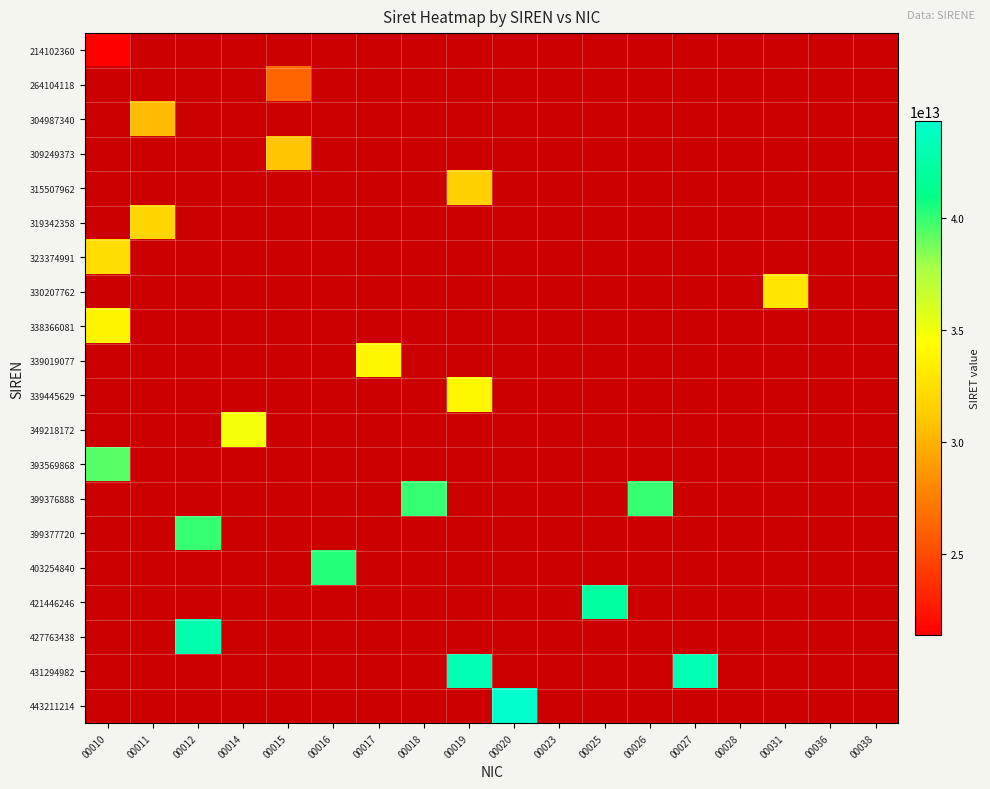

Count the number of categories in the chart.

18